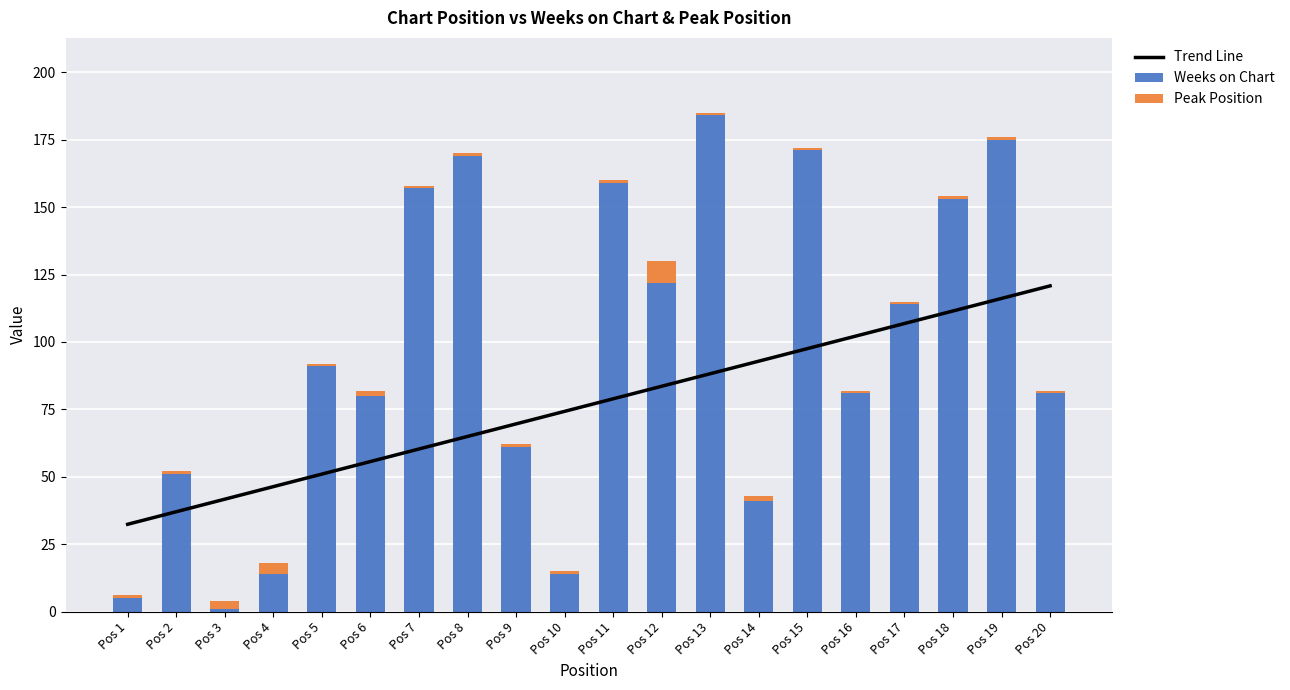

What is the difference between the Weeks on Chart values at Pos 13 and Pos 11?

25